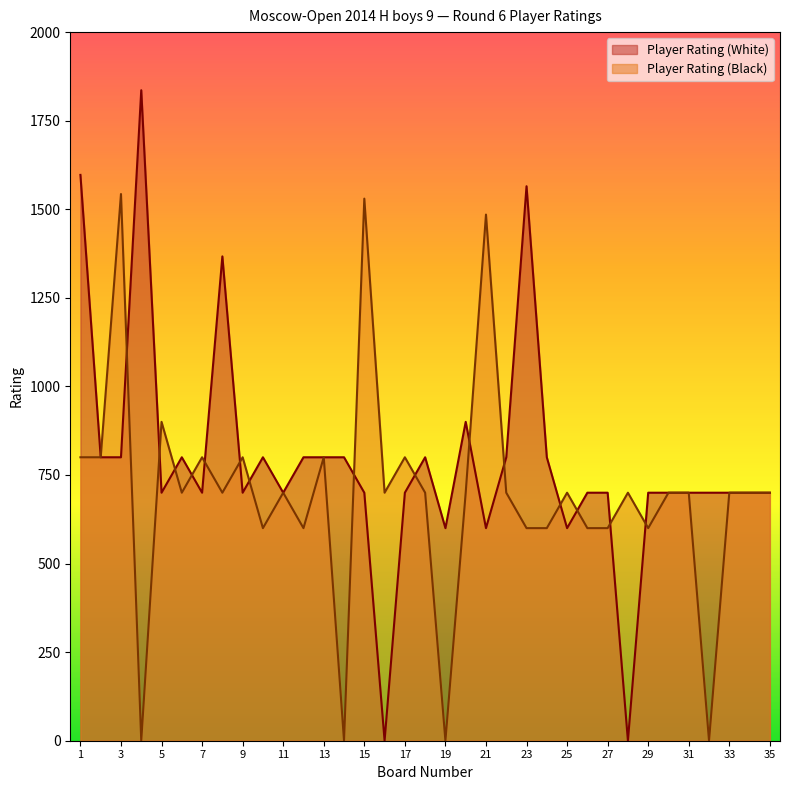

What is the value of the Player Rating (Black) point at the 18th from the left?

700